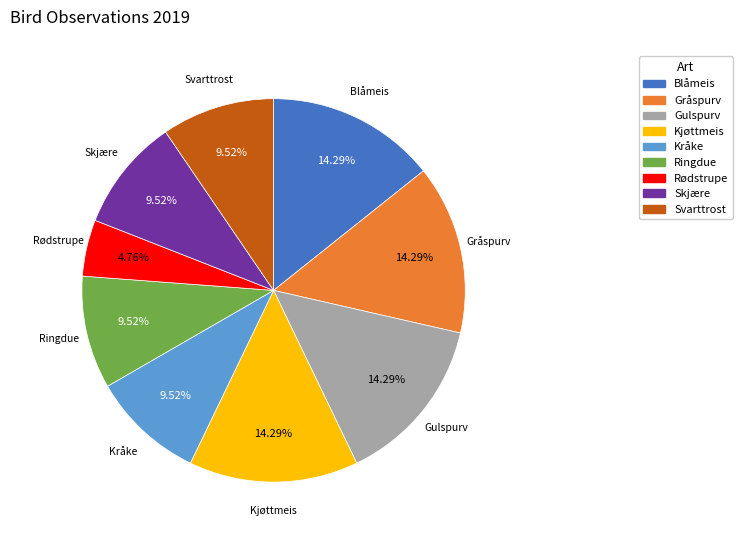

Count the number of slices in the pie.

9